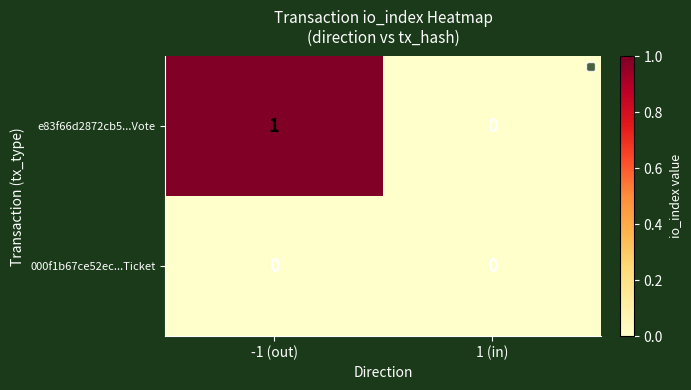

Which series changed the most between -1 (out) and 1 (in)?

e83f66d2872cb5...Vote